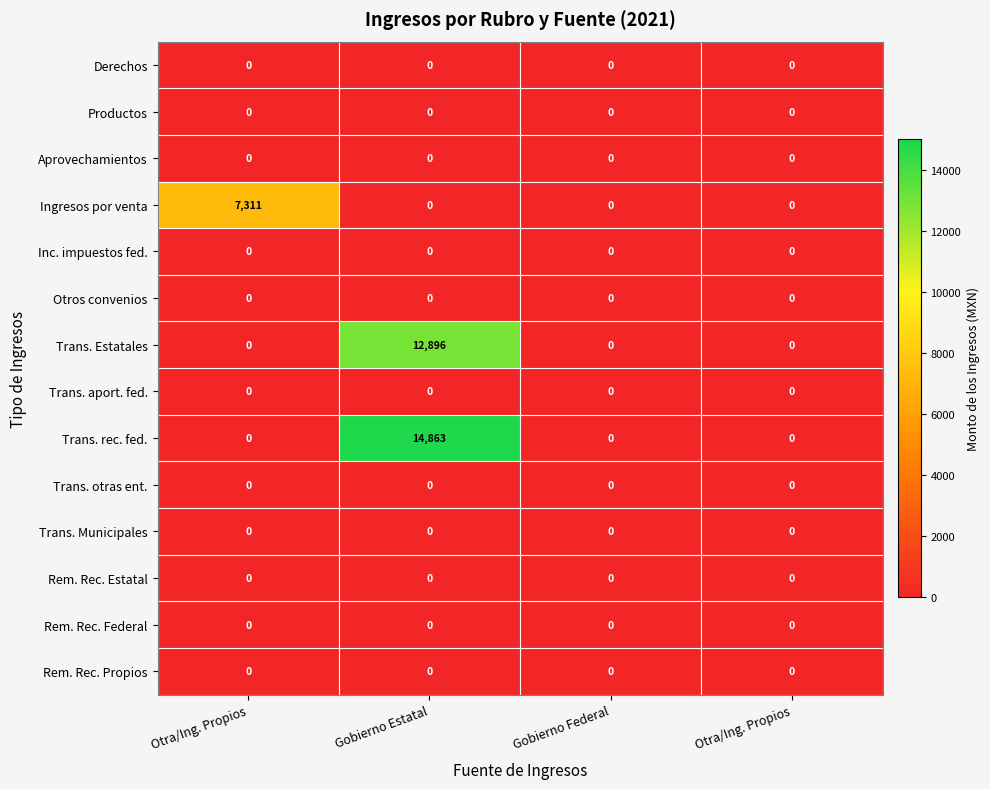

Between Gobierno Federal and Otra/Ing. Propios, which is larger?

Gobierno Federal